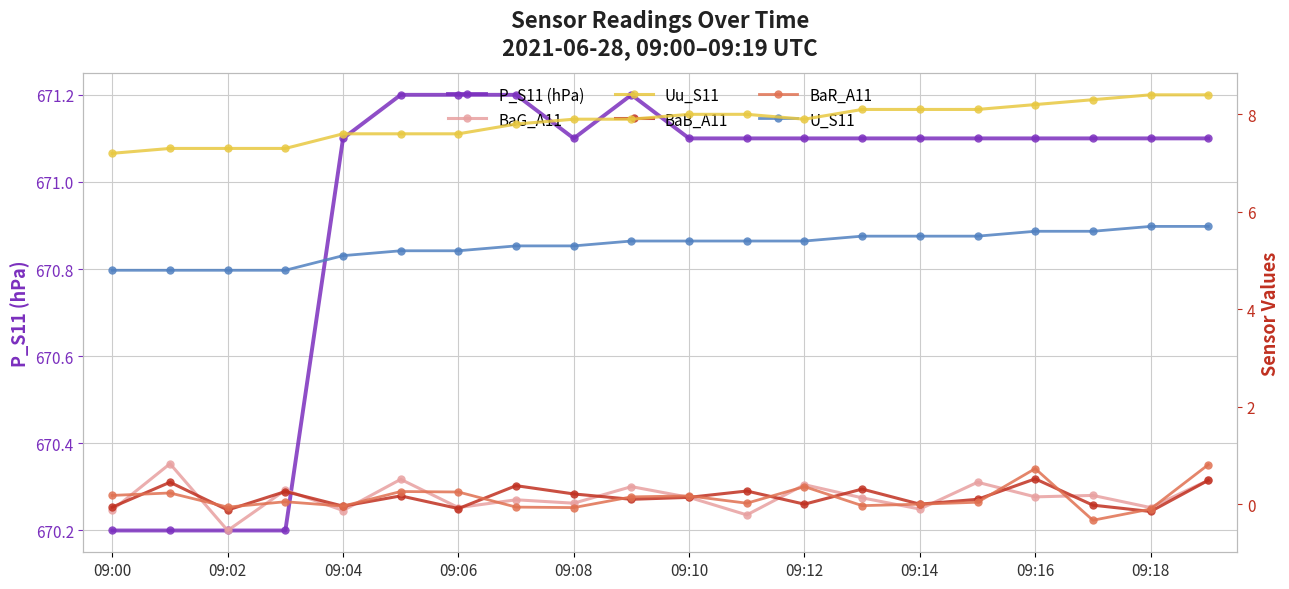

Is it true that P_S11 (hPa) equals 671.1 at 09:16?

True